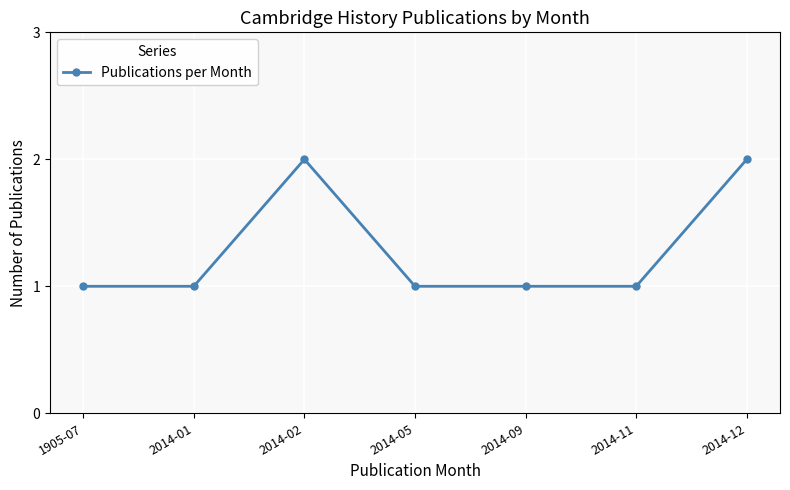

Reading left to right, extract all data points from this chart.

1	1	2	1	1	1	2